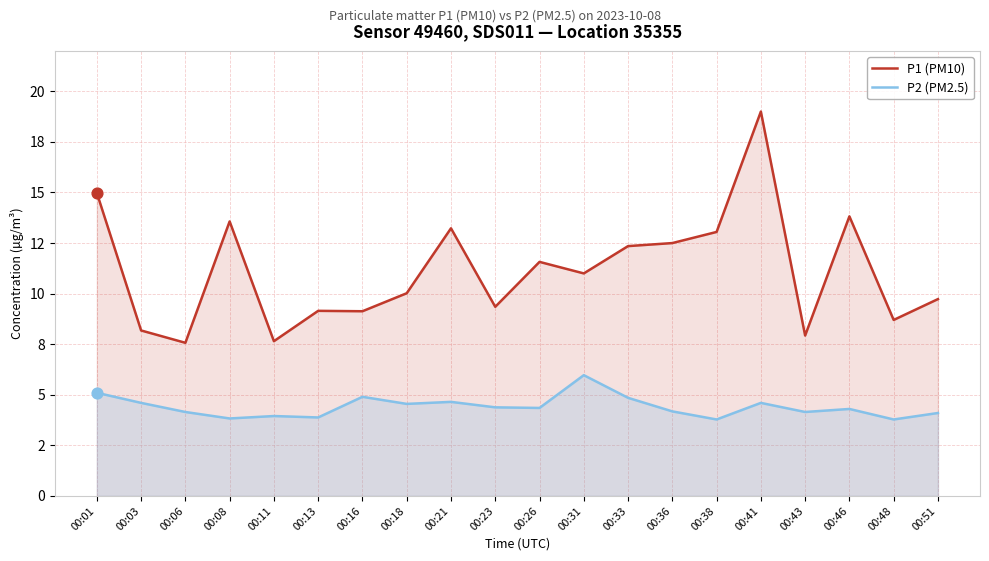

At which category is the sum across all series the highest?

00:41